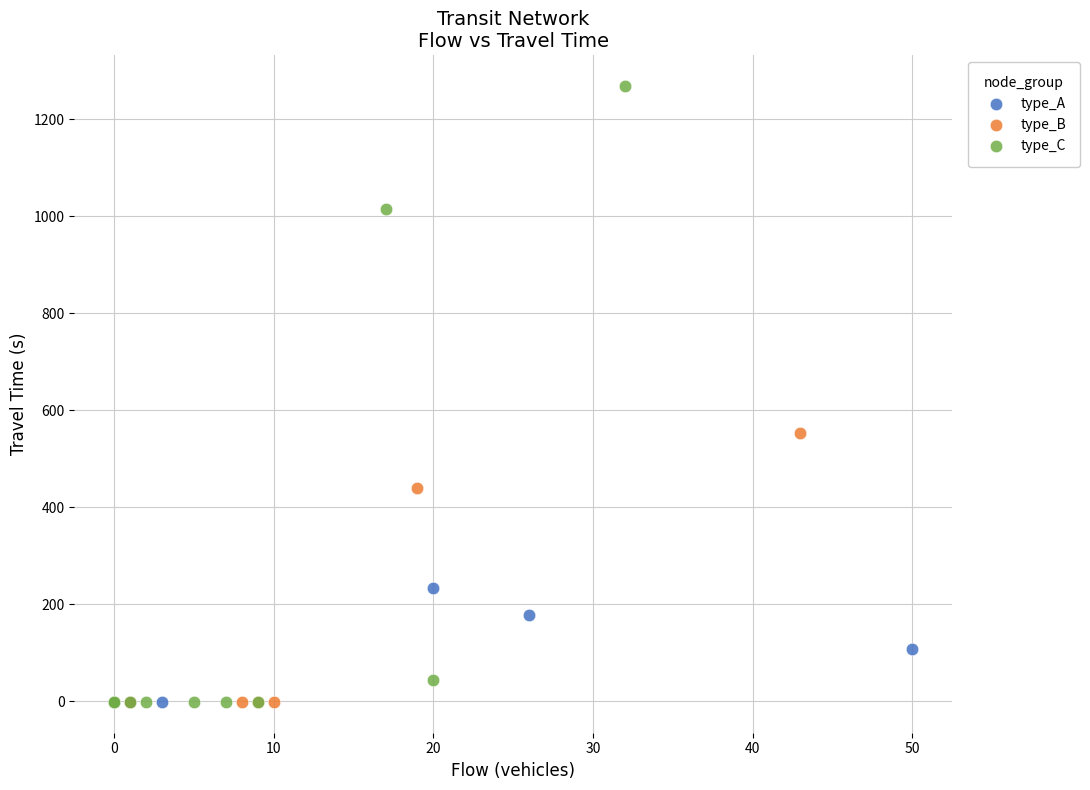

Which series reaches the maximum Y coordinate?

type_C